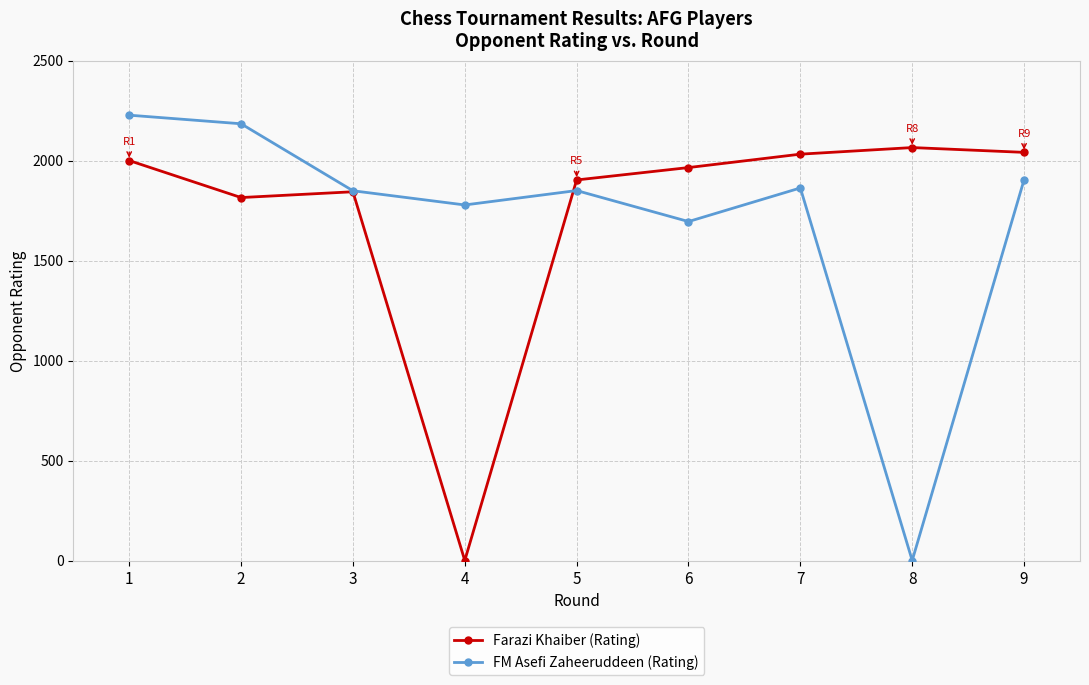

Between 1 and 5, which series saw the biggest shift?

FM Asefi Zaheeruddeen (Rating)